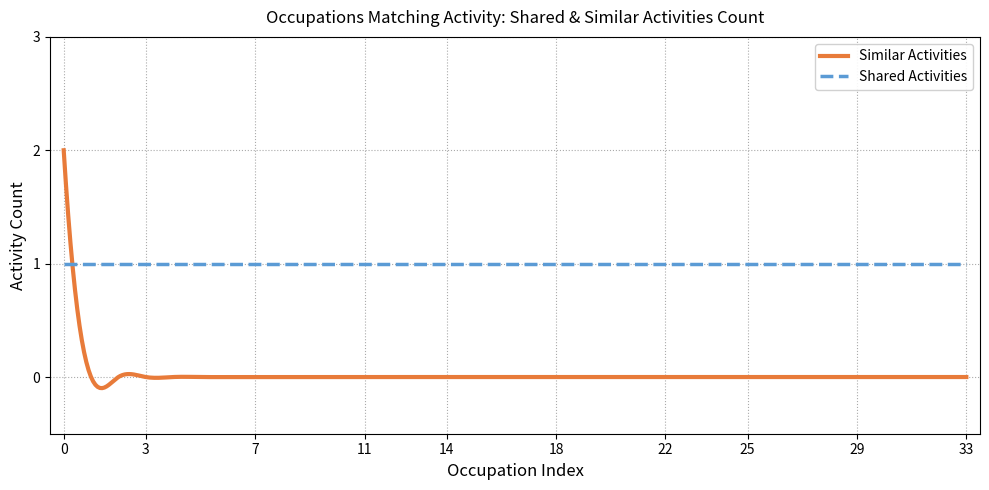

True or false: Similar Activities and Shared Activities cross at least once.

True